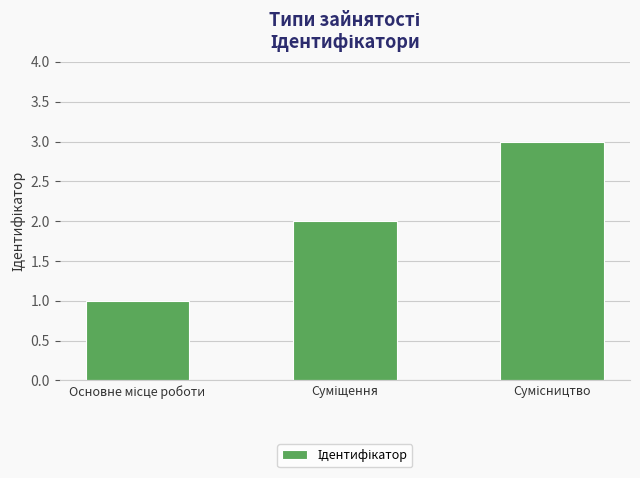

What is the maximum value shown in the chart?

3